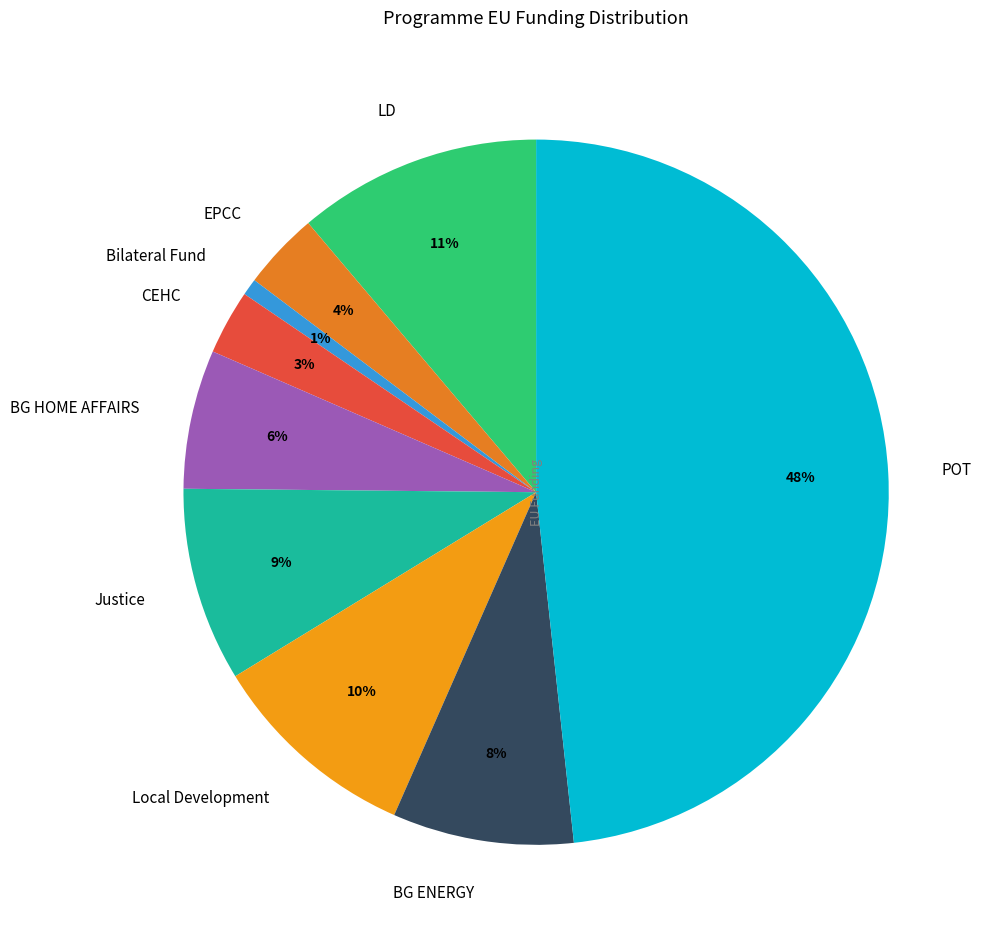

Is it true that BG HOME AFFAIRS is 6% of the pie?

True